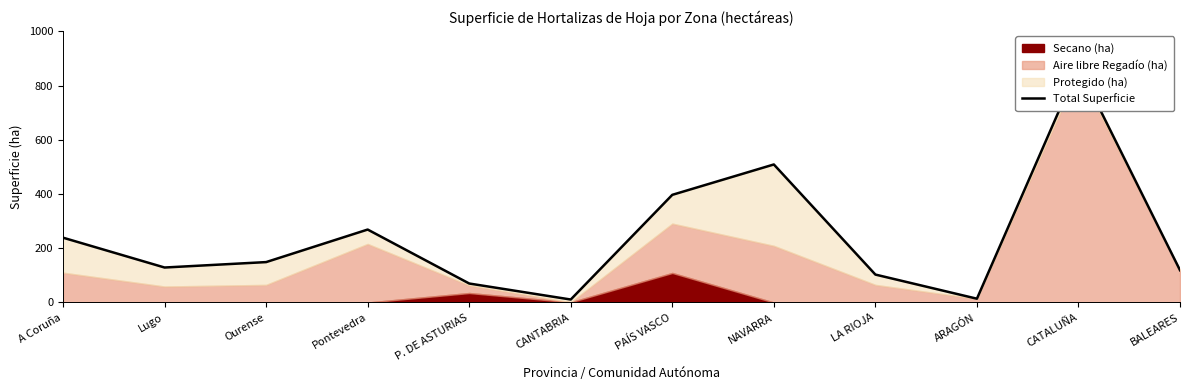

What is the minimum value shown in the chart?

11